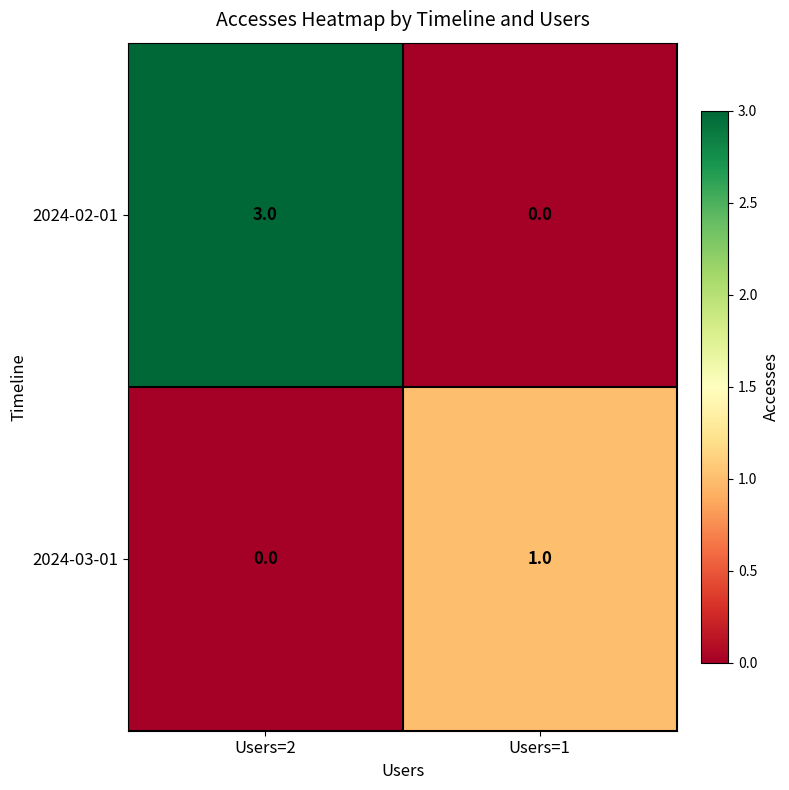

What is the sum of the 2024-02-01 values at Users=2 and Users=1?

3